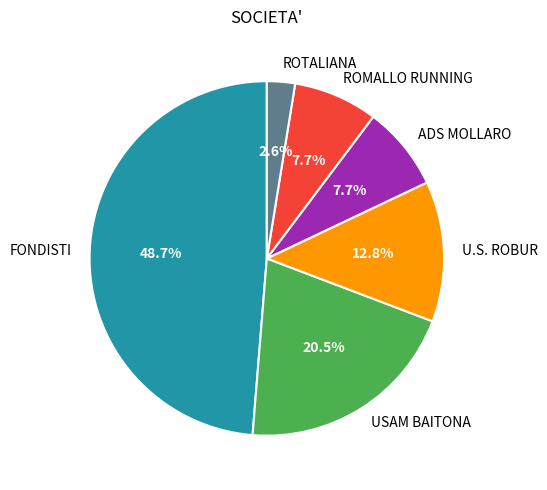

How many slices are in this pie chart?

6